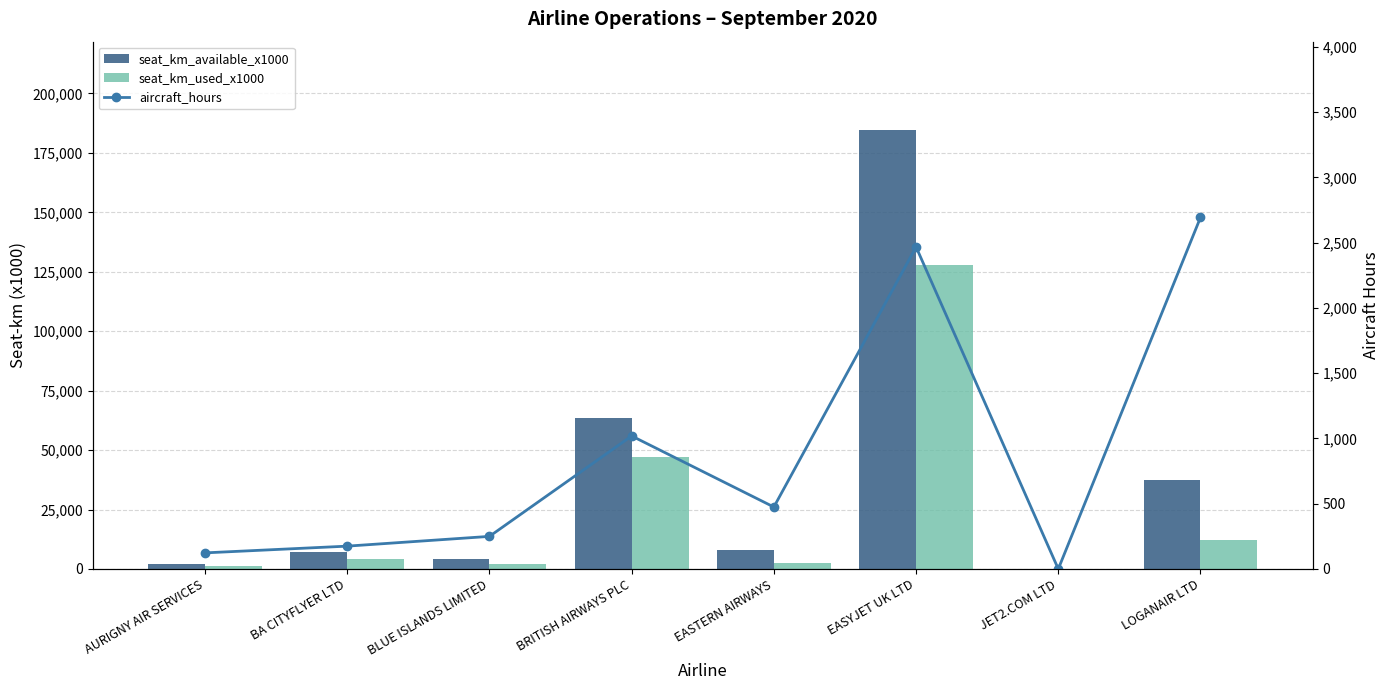

At which category is the sum across all series the highest?

EASYJET UK LTD